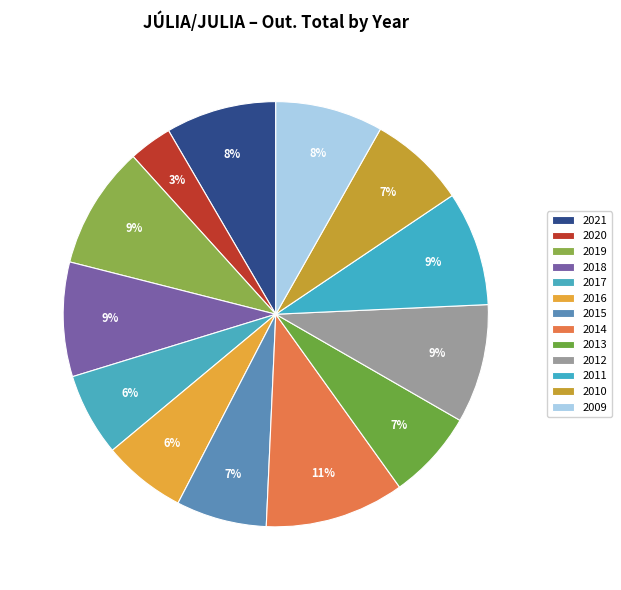

How many segments does this pie chart have?

13